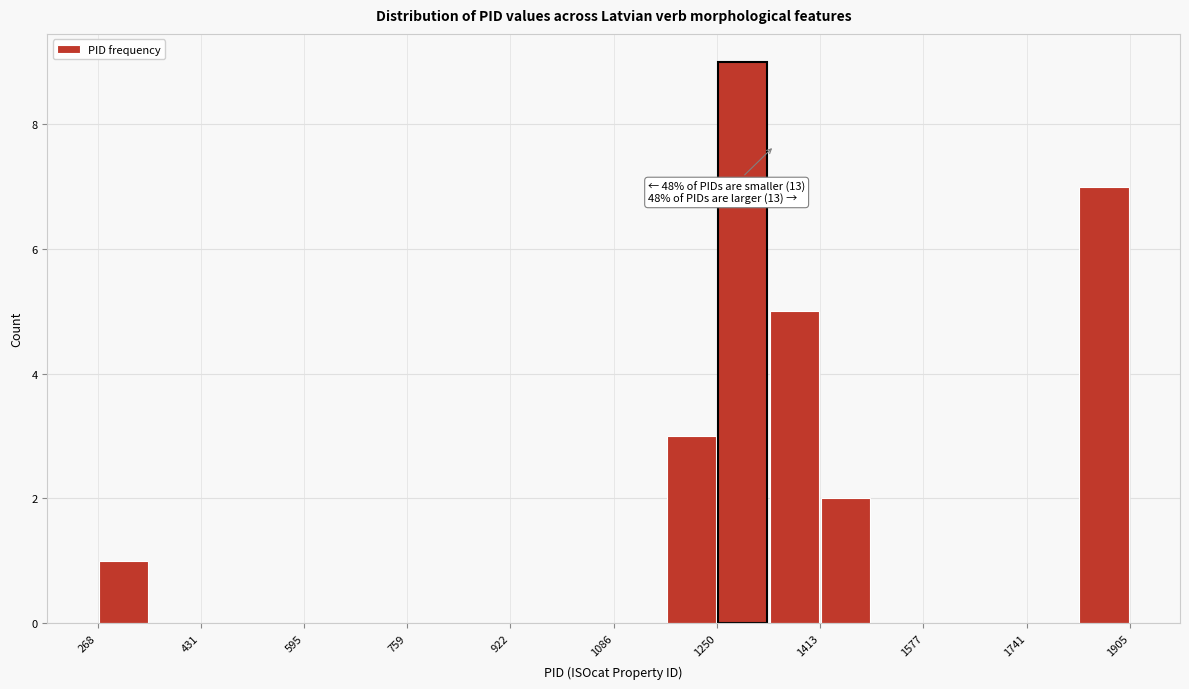

Over which range of the x-axis is the bar tallest?

1260 to 1340